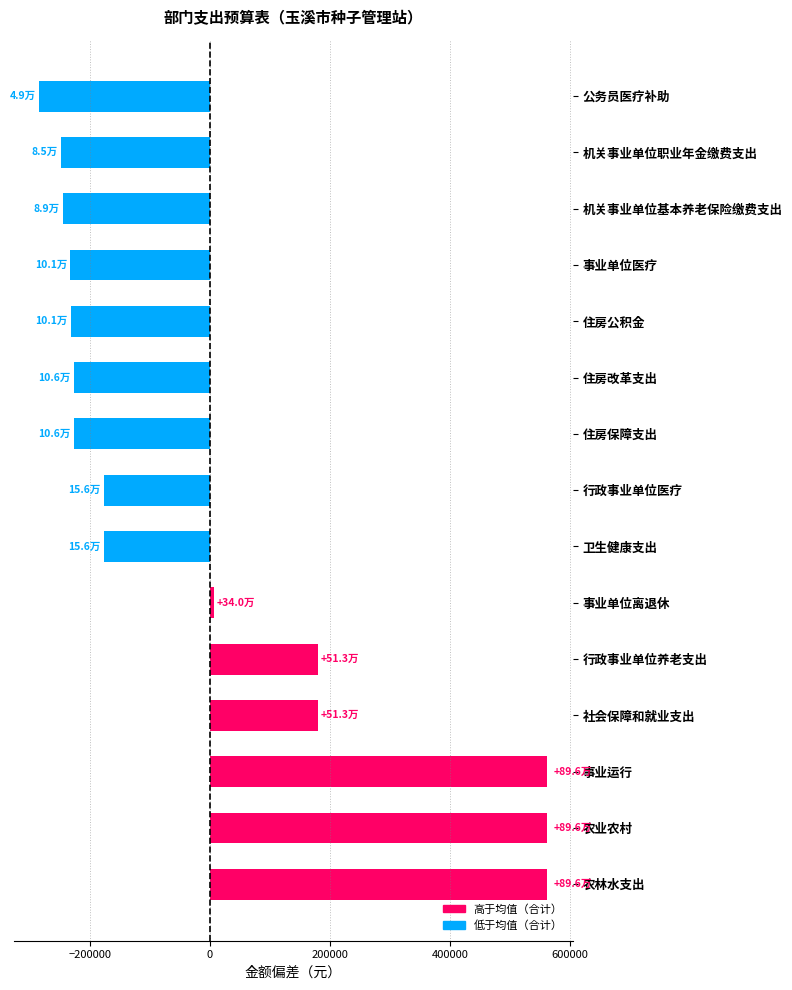

Read the value at 行政事业单位医疗.

-177248.0